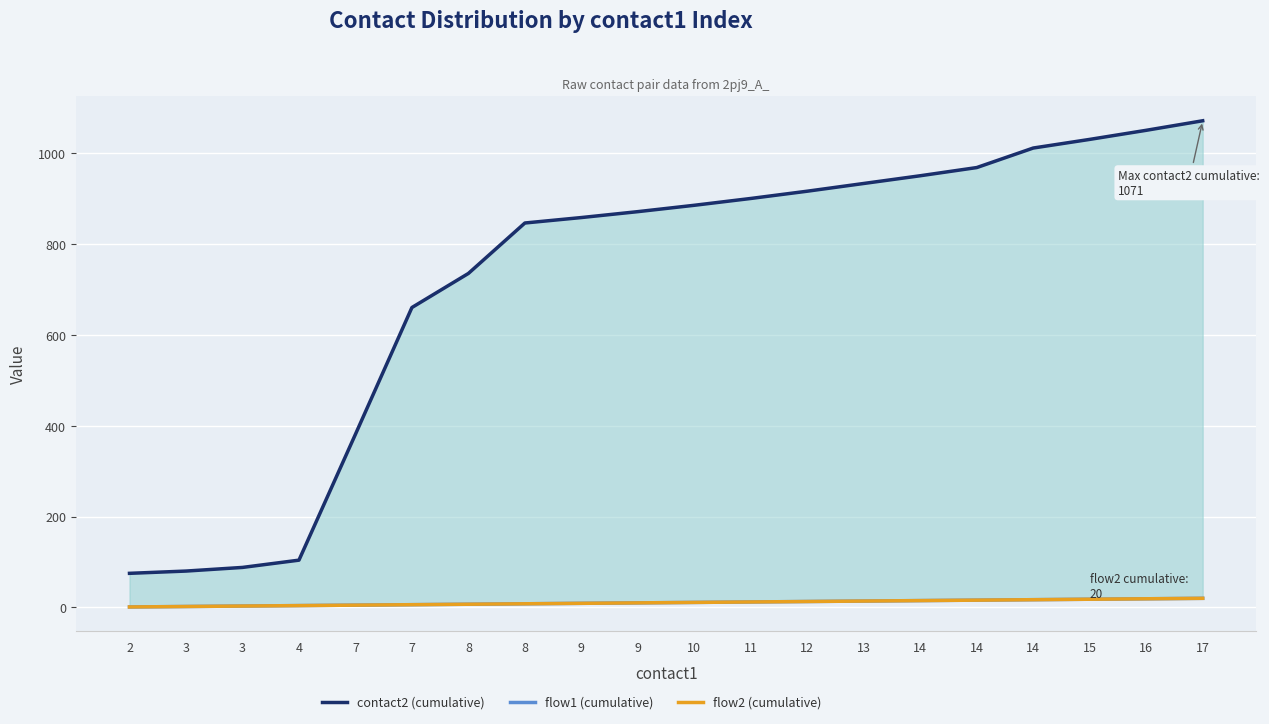

Between 8 and 10, which series saw the biggest shift?

contact2 (cumulative)